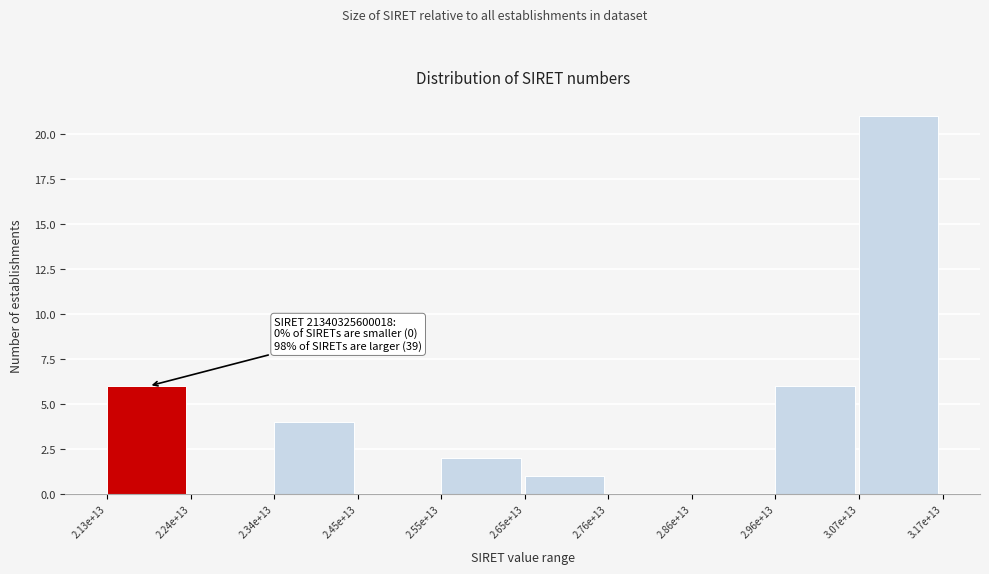

Reading left to right, what are all the values shown in this chart?

2.13e+13=6	2.24e+13=0	2.34e+13=4	2.45e+13=0	2.55e+13=2	2.65e+13=1	2.76e+13=0	2.86e+13=0	2.96e+13=6	3.07e+13=21